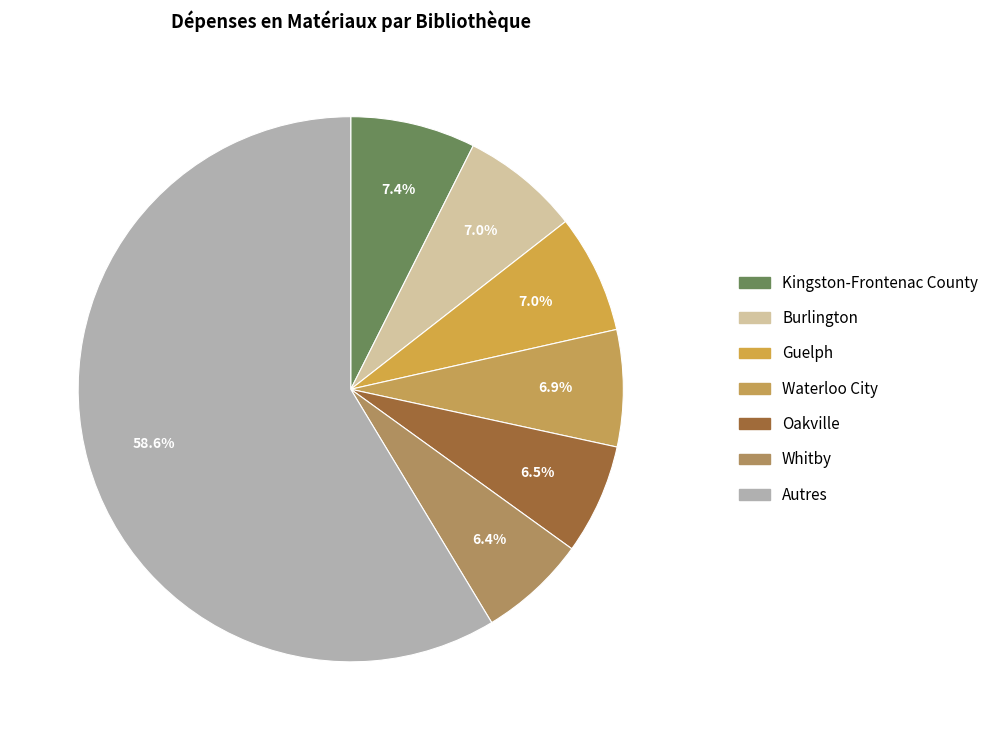

How many slices are in this pie chart?

7